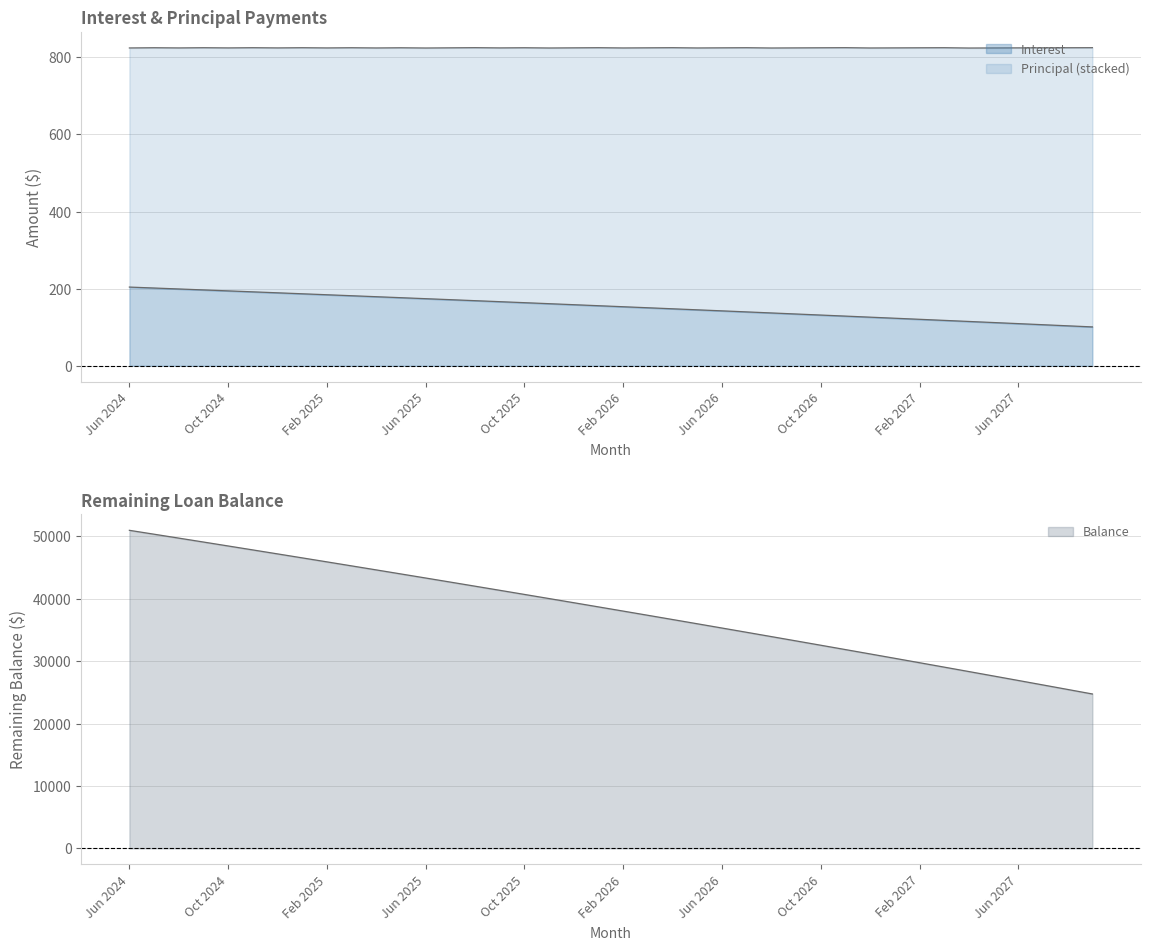

What is the label of the 14th point from the left?

Jul 2025